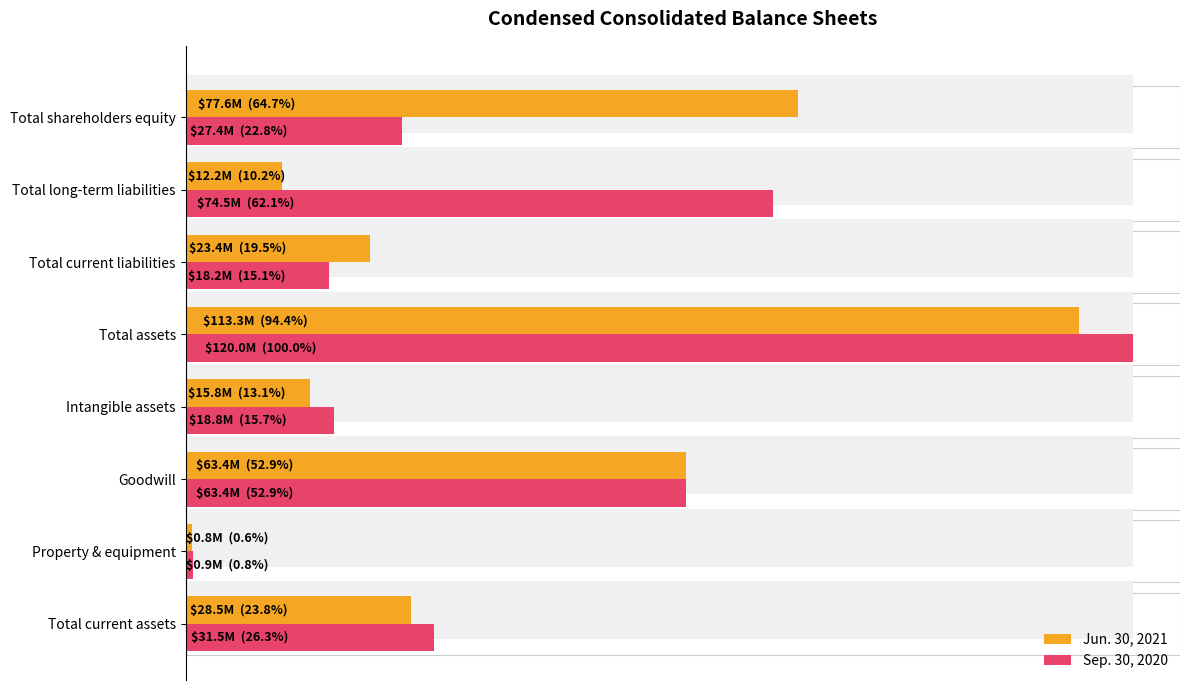

What are all the series names shown in the legend?

Jun. 30, 2021, Sep. 30, 2020